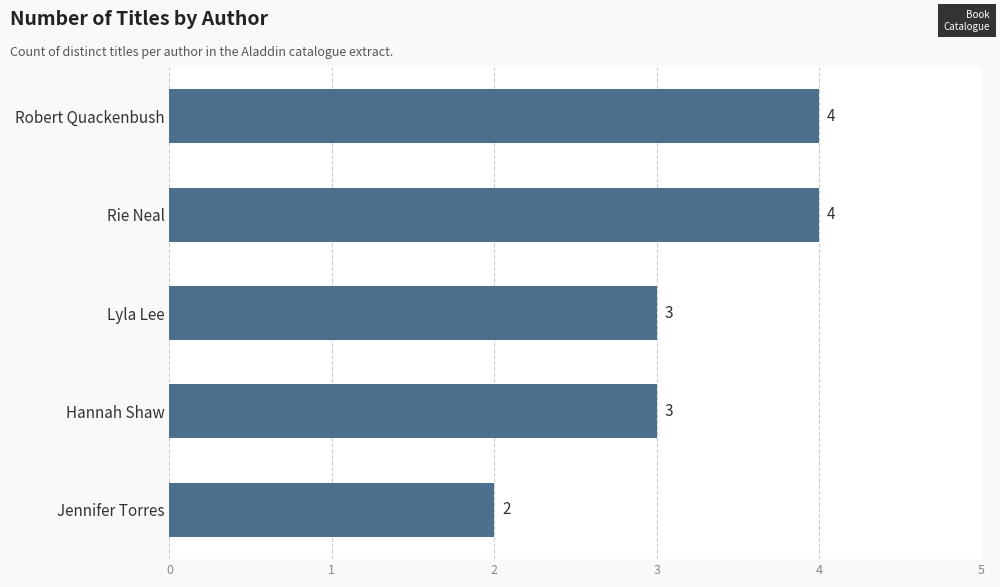

Are the bars grouped side by side (vs. stacked)?

No